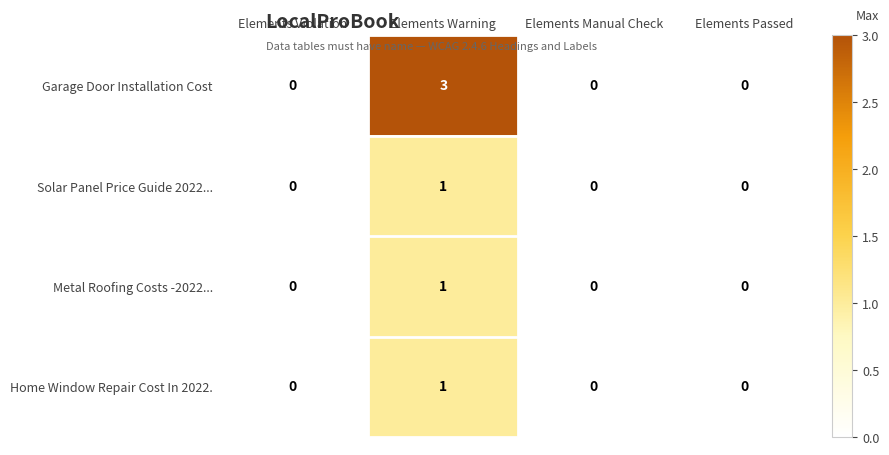

Count the number of categories in the chart.

4